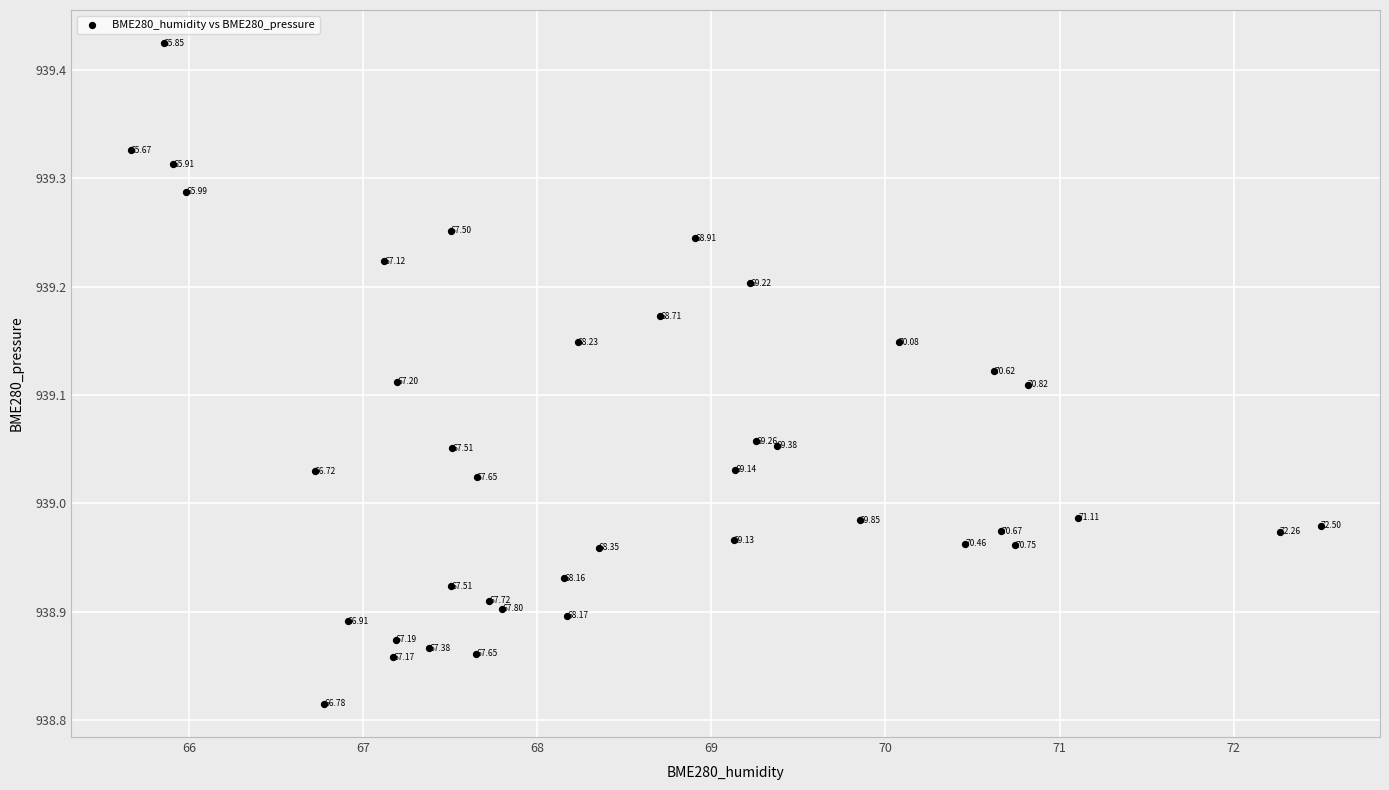

What is the range of X values (max minus min)?

6.8